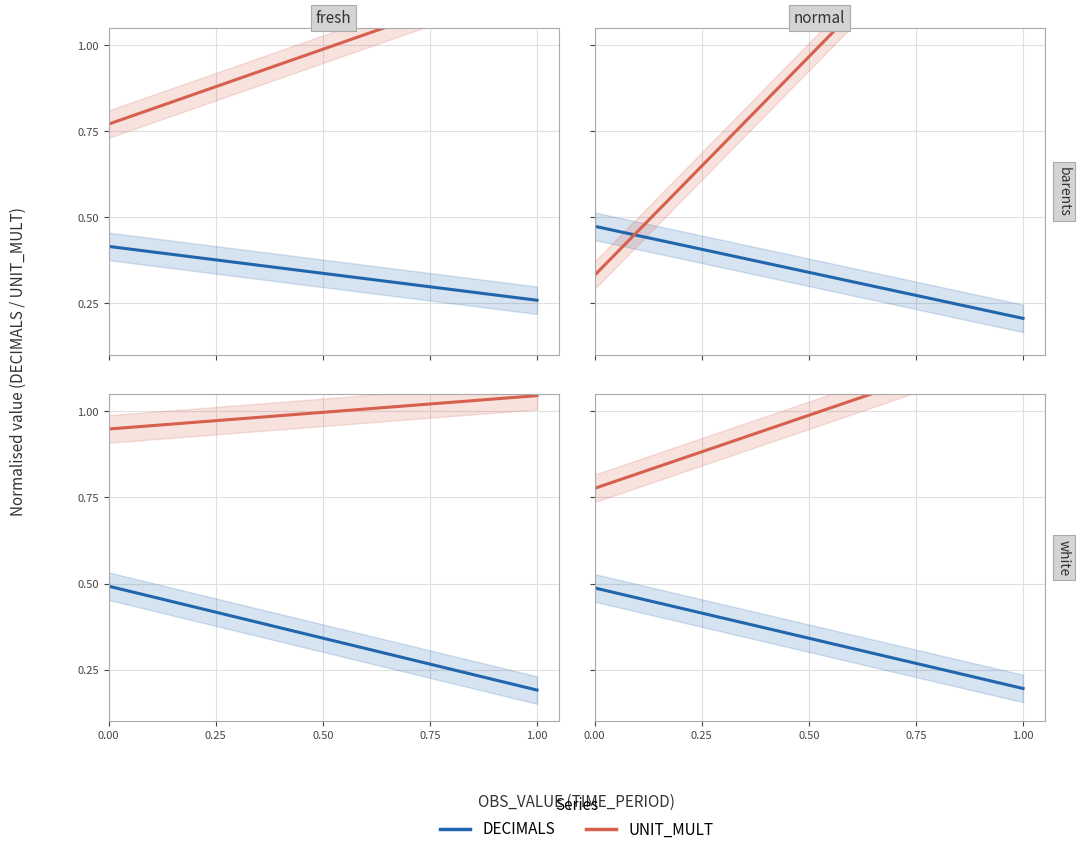

True or false: DECIMALS has more than 0 interior local peaks.

False